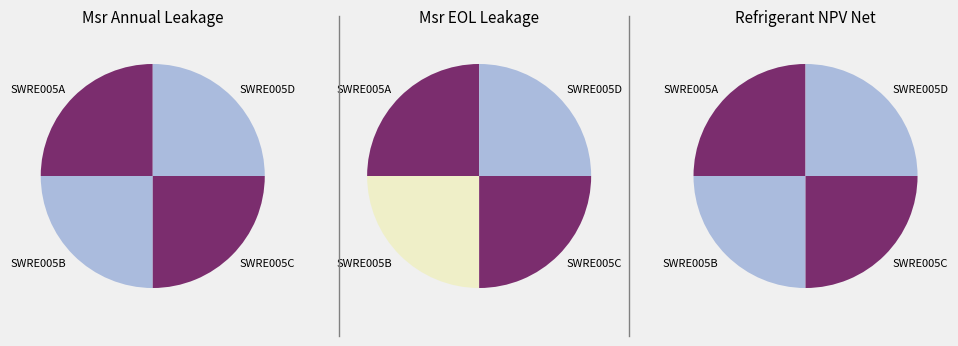

How many slices are in this pie chart?

4